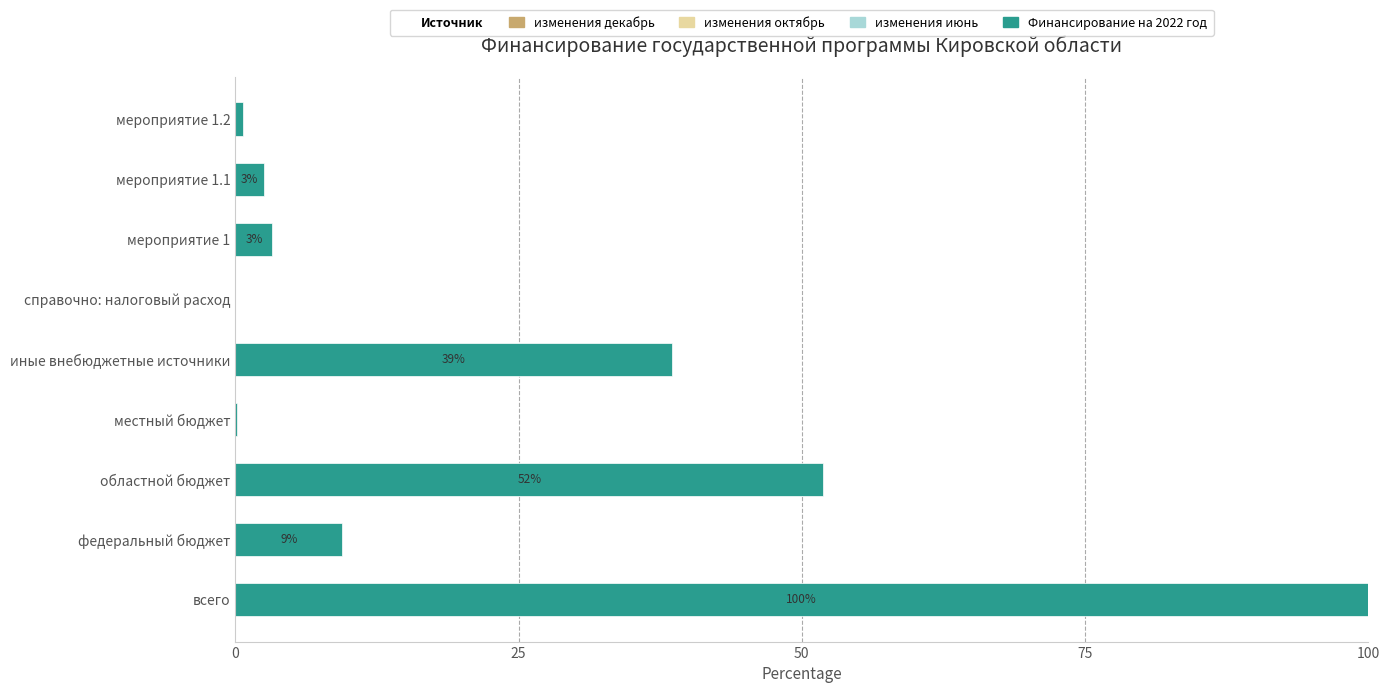

What is the total value across all series at федеральный бюджет?

9.5